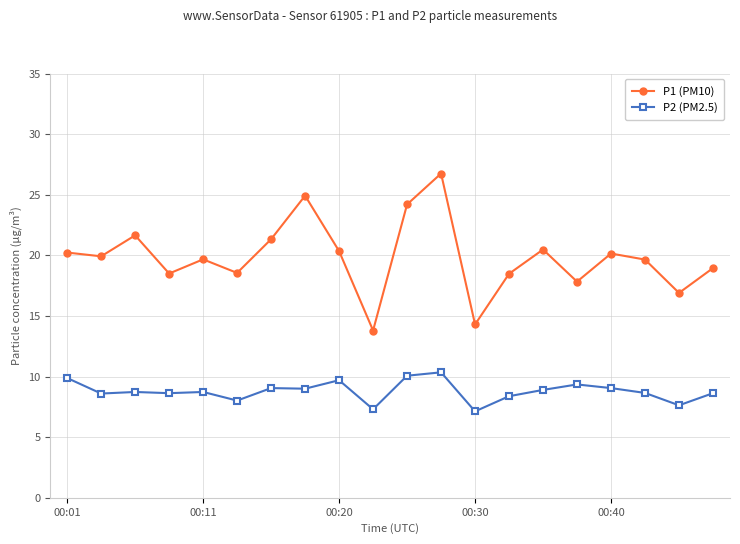

True or false: P1 (PM10) and P2 (PM2.5) cross at least once.

False